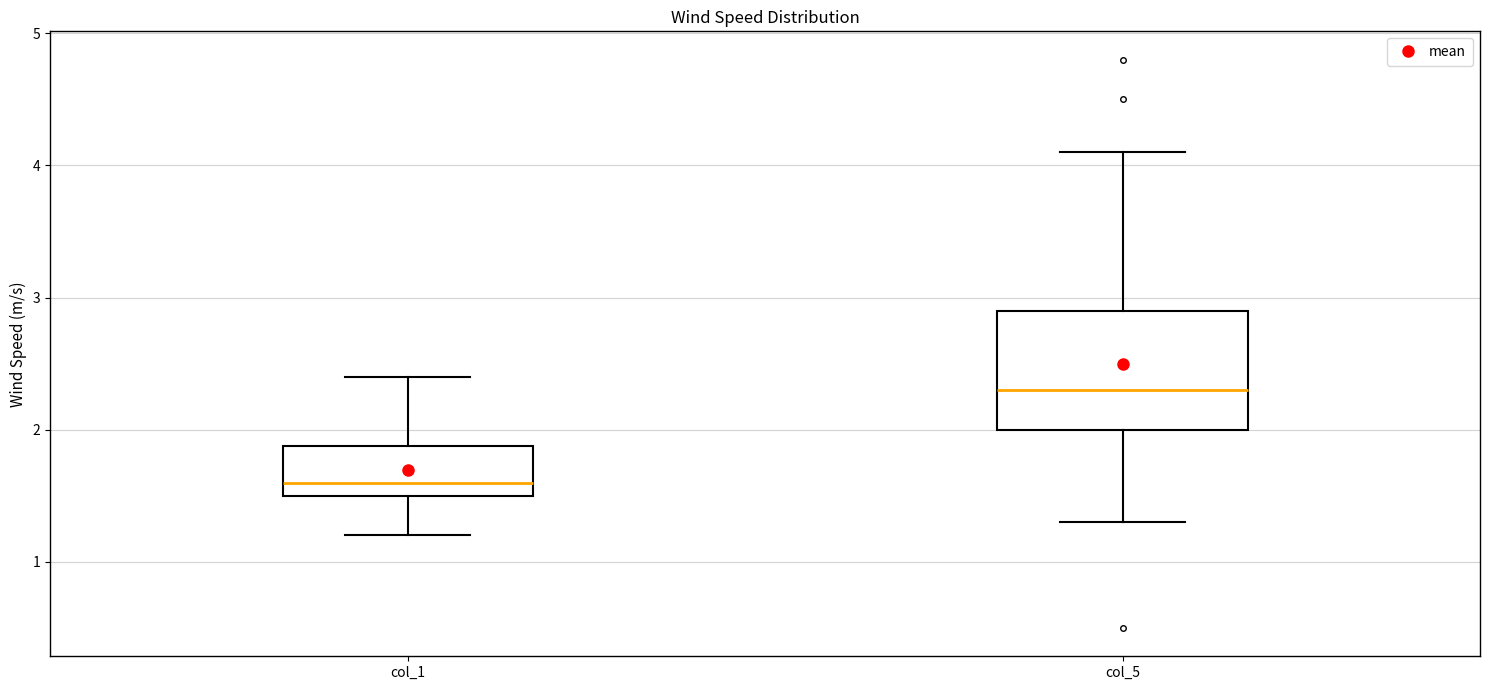

Reading left to right, transcribe this box plot: for each box, give where its median line is, the range the box spans, and where its two whiskers end, as read against the y-axis. The values are not printed on the chart, so give them approximately, as read against the axis.

col_1: median 1.6, box 1.5 to 1.9, whiskers 1.2 to 2.4
col_5: median 2.3, box 2.0 to 2.9, whiskers 1.3 to 4.1